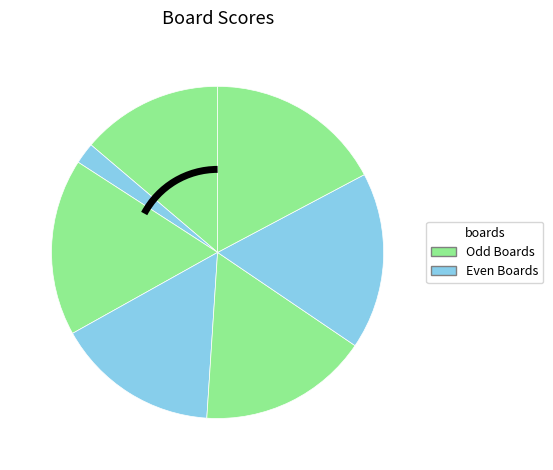

How many segments does this pie chart have?

7